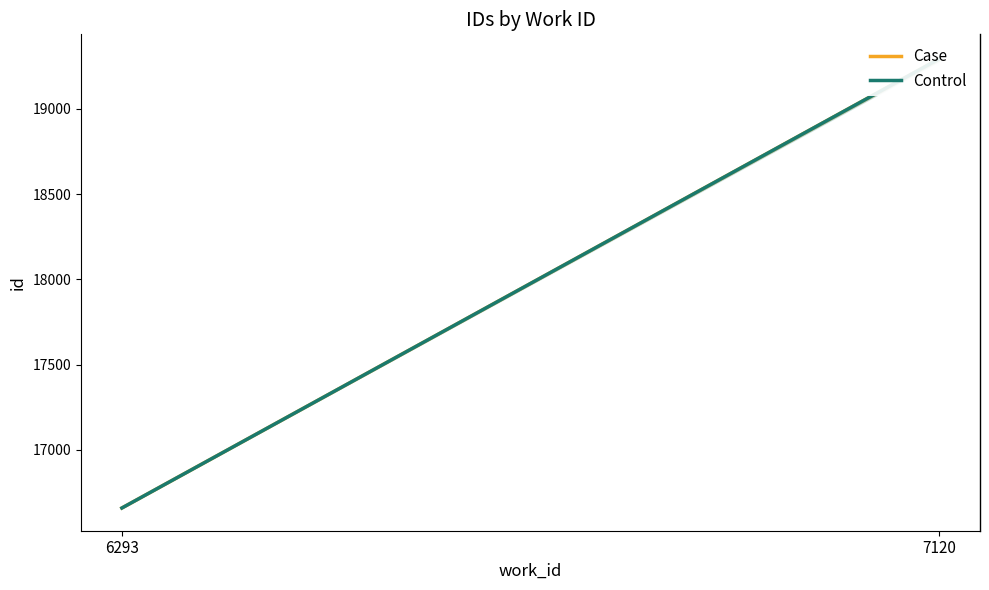

Reading left to right, what are all the values shown in this chart?

Case: 16658.5	19292.7
Control: 16658.5	19292.7